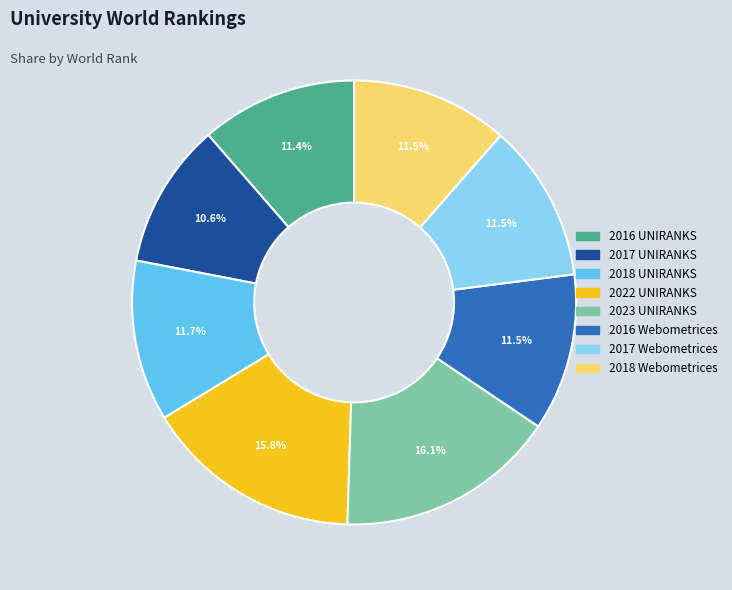

To the nearest percent, what portion does 2018 UNIRANKS represent?

12%